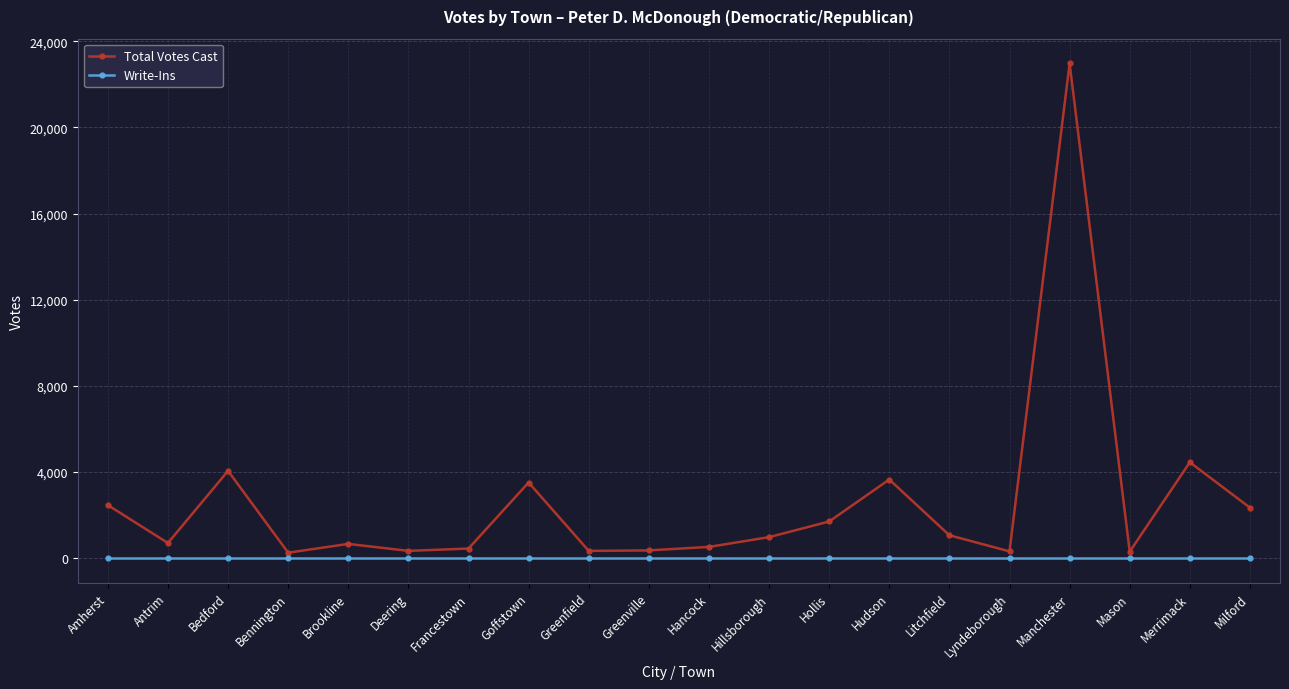

At which category is the sum across all series the highest?

Manchester